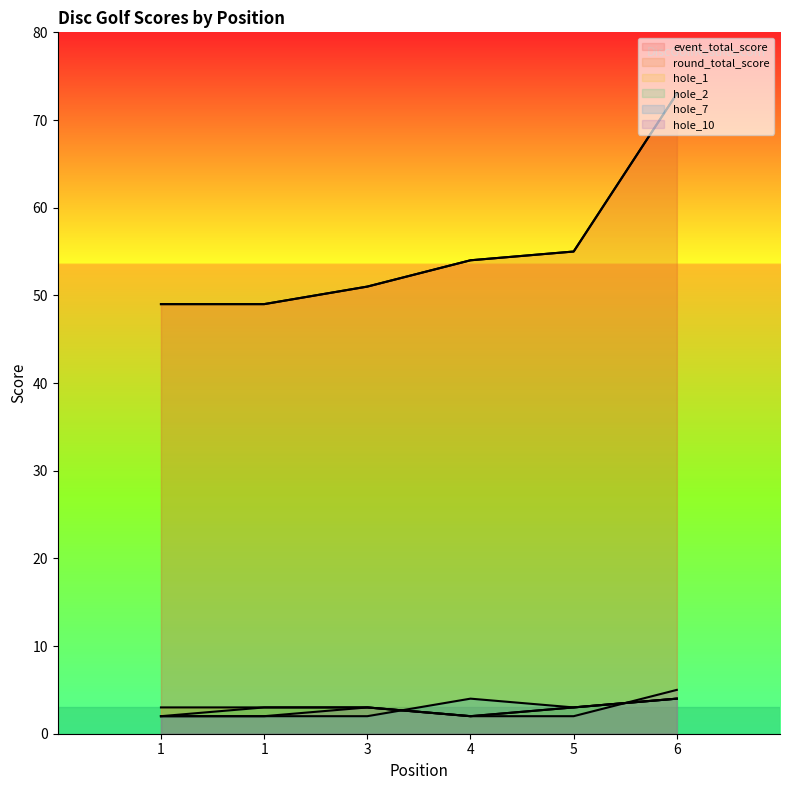

Reading left to right, extract all data points from this chart.

event_total_score: 1=49	1=49	3=51	4=54	5=55	6=73
round_total_score: 1=49	1=49	3=51	4=54	5=55	6=73
hole_1: 1=3	1=3	3=3	4=2	5=3	6=4
hole_2: 1=2	1=3	3=3	4=2	5=3	6=4
hole_7: 1=2	1=2	3=2	4=4	5=3	6=4
hole_10: 1=2	1=2	3=3	4=2	5=2	6=5